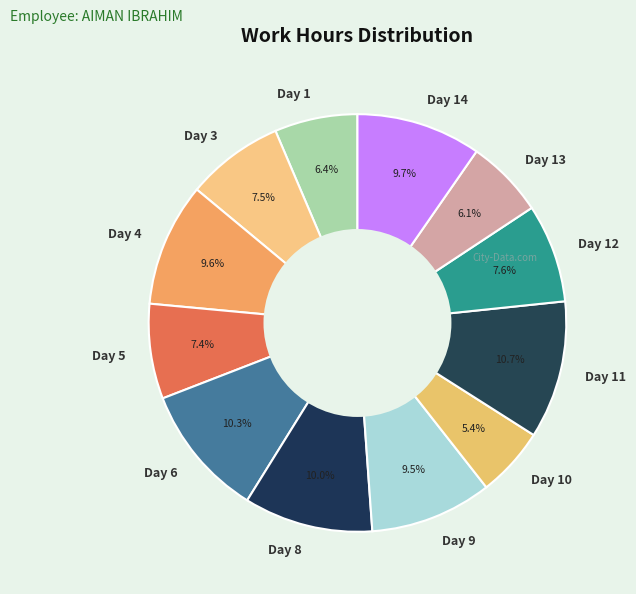

Does Day 13 represent more than half of the total?

No